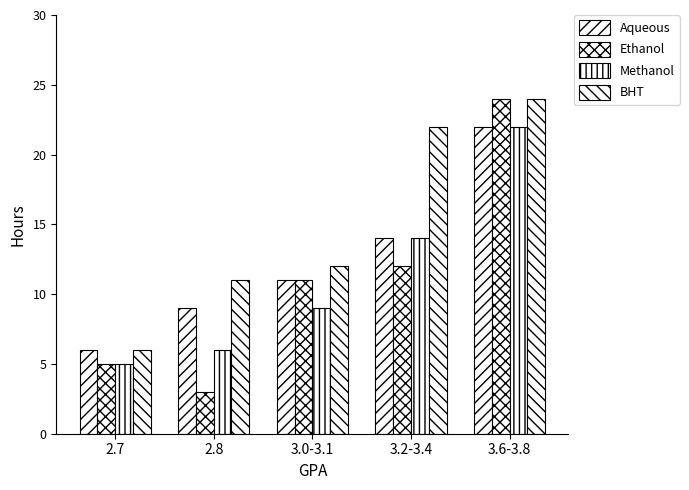

Reading right to left, what are all the values shown in this chart?

Aqueous: 3.6-3.8=22	3.2-3.4=14	3.0-3.1=11	2.8=9	2.7=6
Ethanol: 3.6-3.8=24	3.2-3.4=12	3.0-3.1=11	2.8=3	2.7=5
Methanol: 3.6-3.8=22	3.2-3.4=14	3.0-3.1=9	2.8=6	2.7=5
BHT: 3.6-3.8=24	3.2-3.4=22	3.0-3.1=12	2.8=11	2.7=6